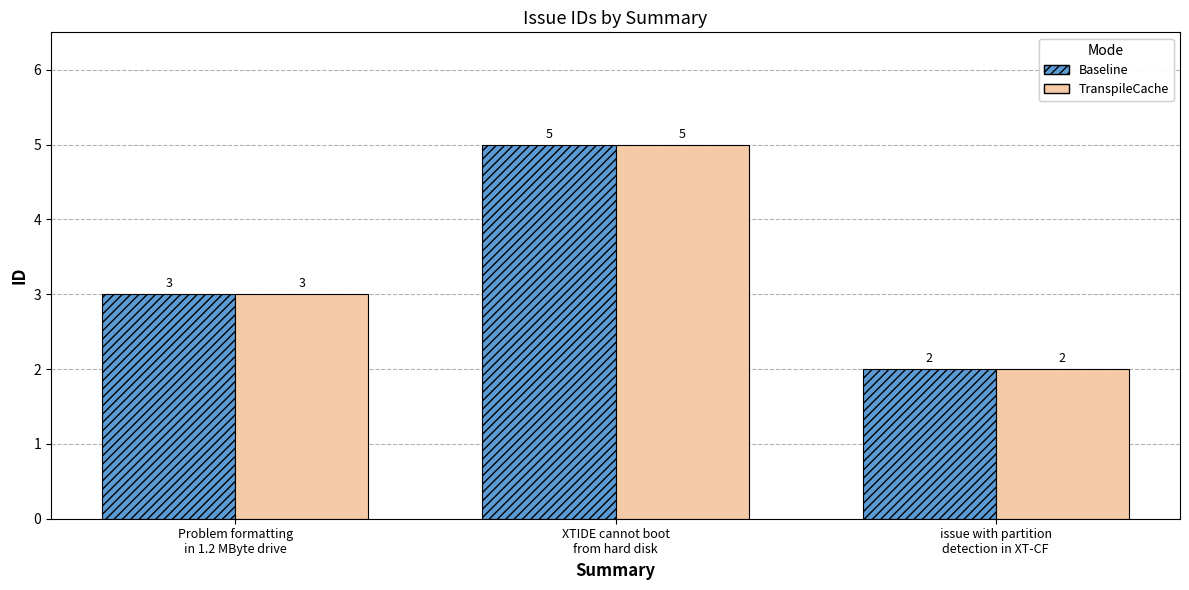

What is the smallest value displayed?

2